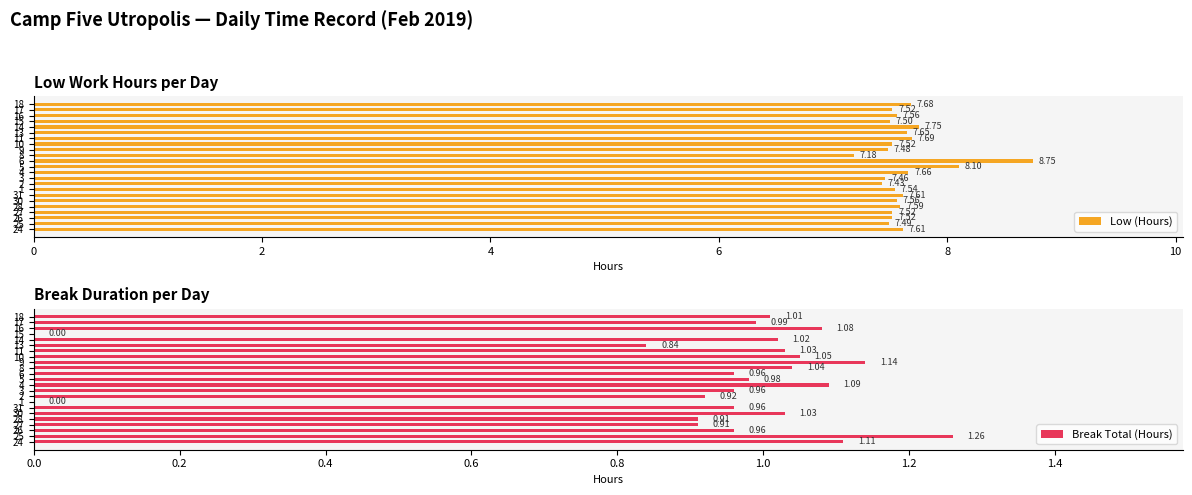

Reading left to right, what are all the values shown in this chart?

Low (Hours): 7.6	7.5	7.5	7.5	7.6	7.6	7.6	7.5	7.4	7.5	7.7	8.1	8.8	7.2	7.5	7.5	7.7	7.7	7.8	7.5	7.6	7.5	7.7
Break Total (Hours): 1.1	1.3	1.0	0.9	0.9	1.0	1.0	0.0	0.9	1.0	1.1	1.0	1.0	1.0	1.1	1.1	1.0	0.8	1.0	0.0	1.1	1.0	1.0